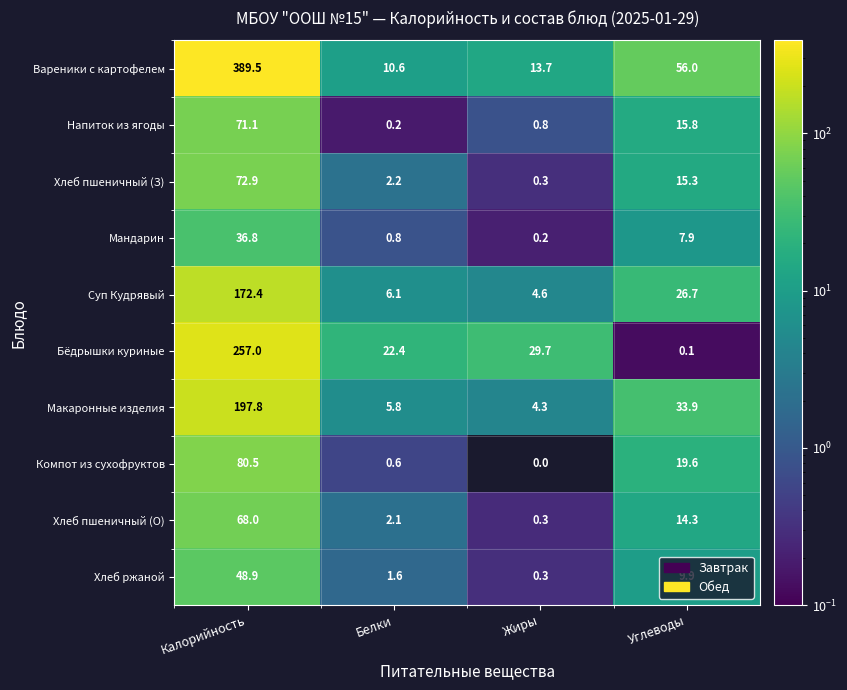

Between Белки and Жиры, which series saw the biggest shift?

Бёдрышки куриные